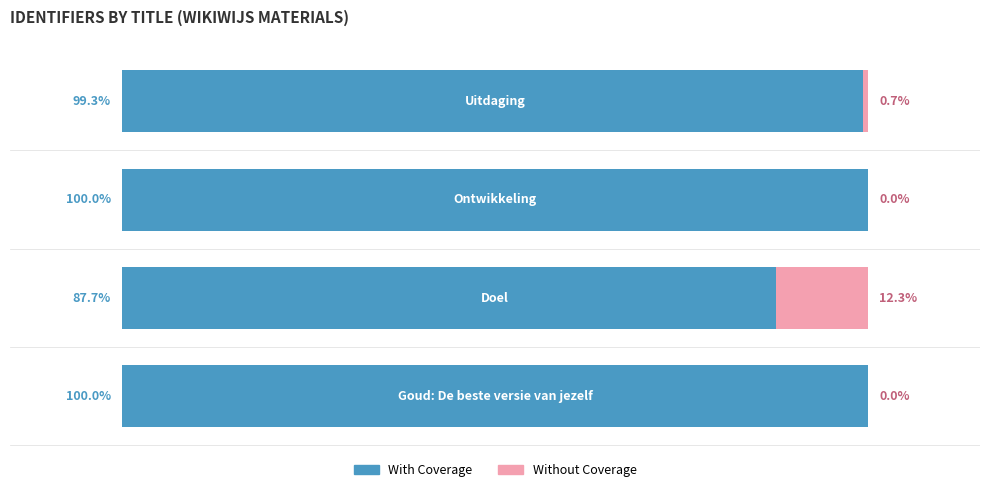

Reading right to left, transcribe all the data shown in this chart.

With Coverage: 99.3	100.0	87.7	100.0
Without Coverage: 0.7	0.0	12.3	0.0